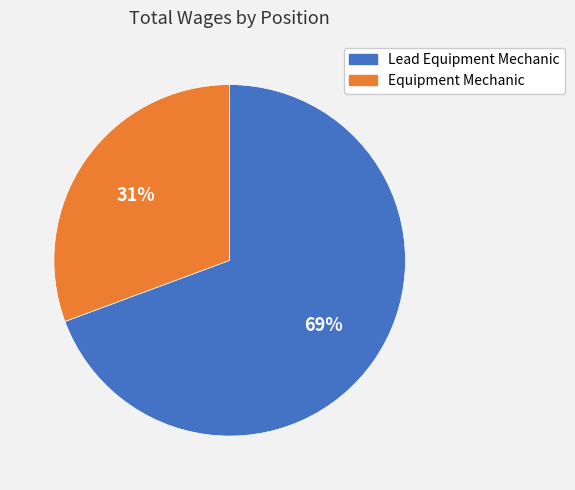

Between Equipment Mechanic and Lead Equipment Mechanic, which is larger?

Lead Equipment Mechanic